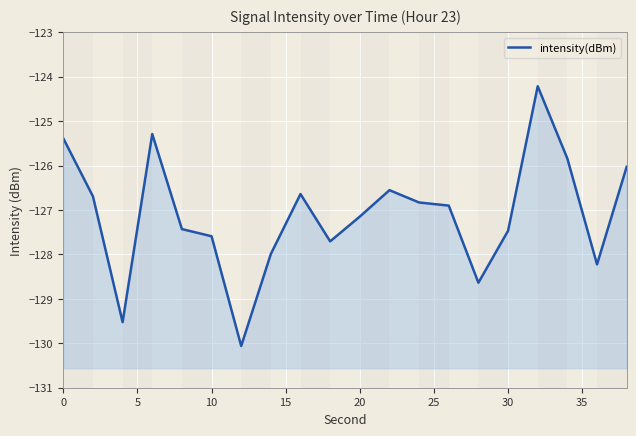

Reading left to right, transcribe all the data shown in this chart.

-125.4	-126.7	-129.5	-125.3	-127.4	-127.6	-130.1	-128.0	-126.6	-127.7	-127.1	-126.6	-126.8	-126.9	-128.6	-127.5	-124.2	-125.8	-128.2	-126.0